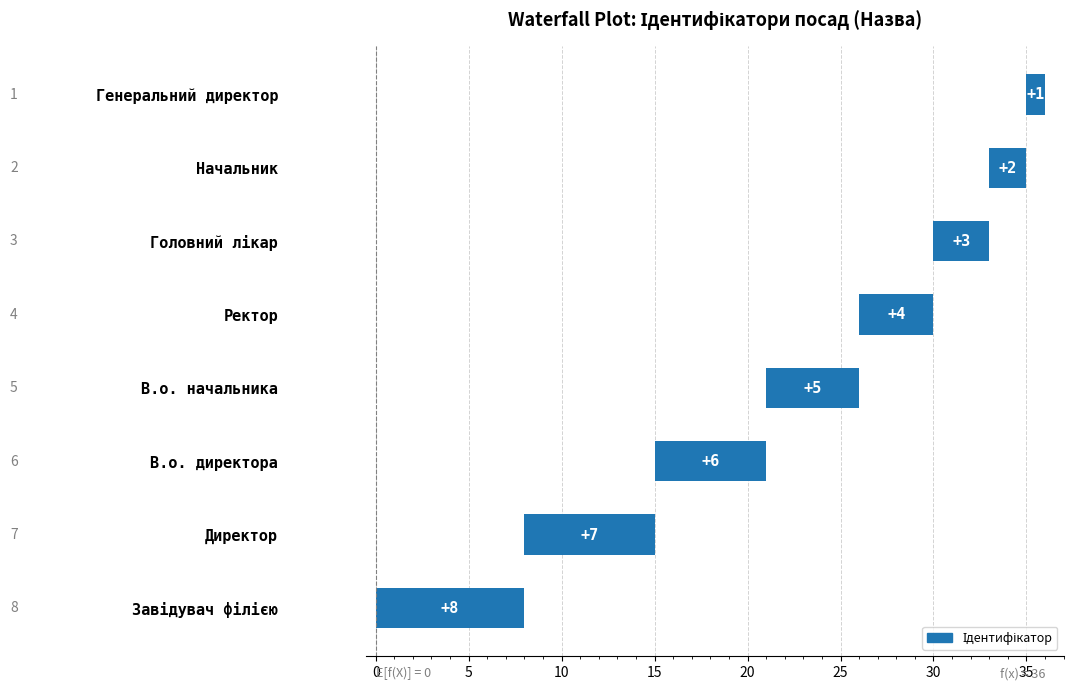

Are the bars horizontal?

Yes